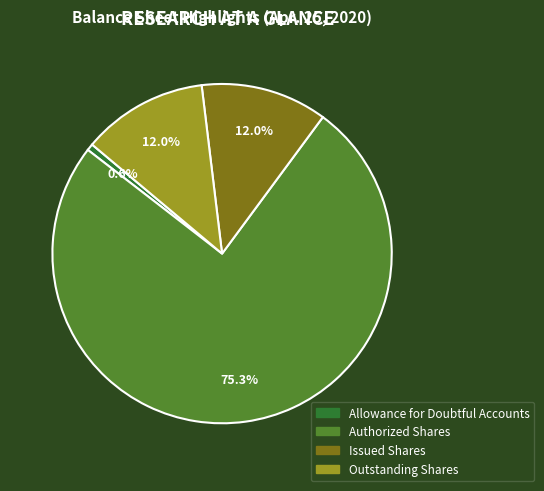

Is there any slice that represents more than half of the pie?

Yes